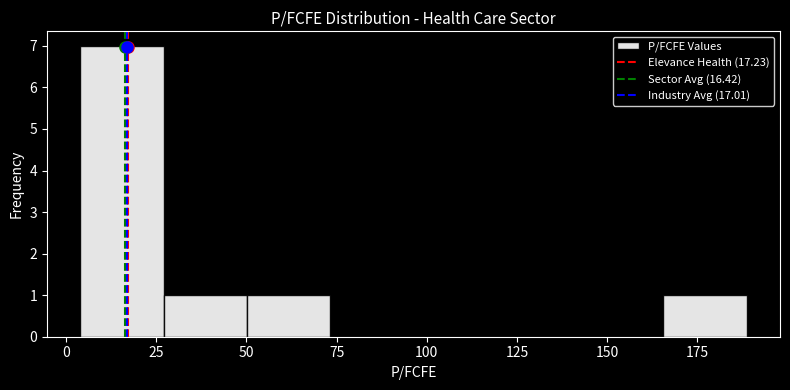

How tall is the bar that spans 165 to 190 on the x-axis? Neither the bar edges nor the heights are printed on the chart, so give them approximately, as read against the axes.

1